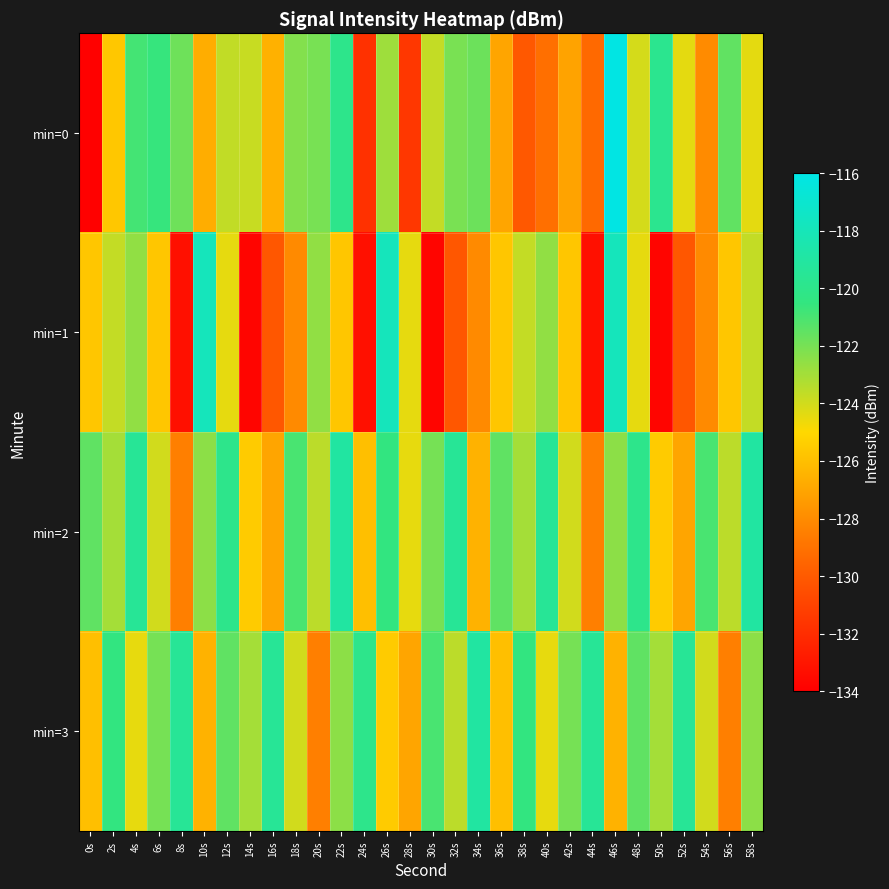

At 20s, list the series in order from largest to smallest.

min=0, min=1, min=2, min=3